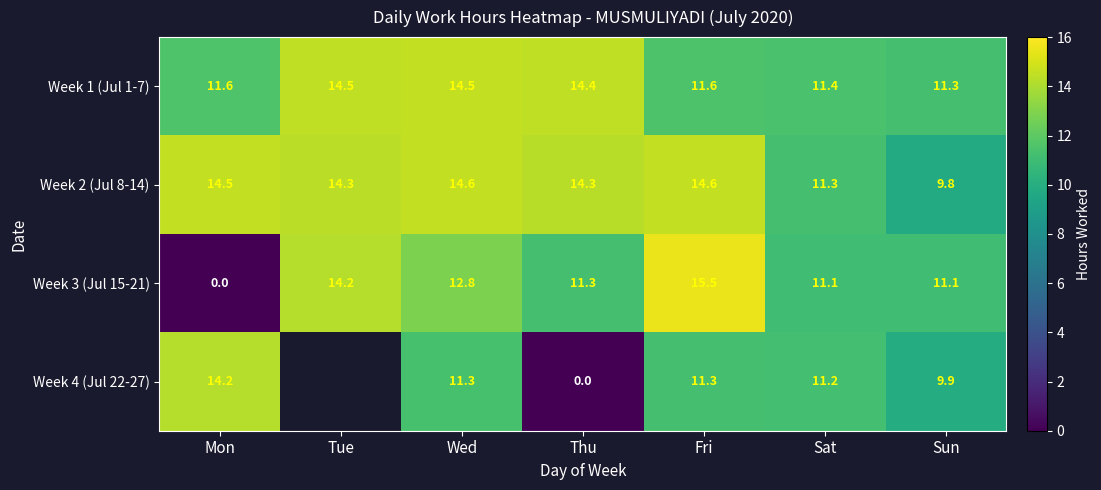

How many values in the Week 2 (Jul 8-14) series are below 14?

2